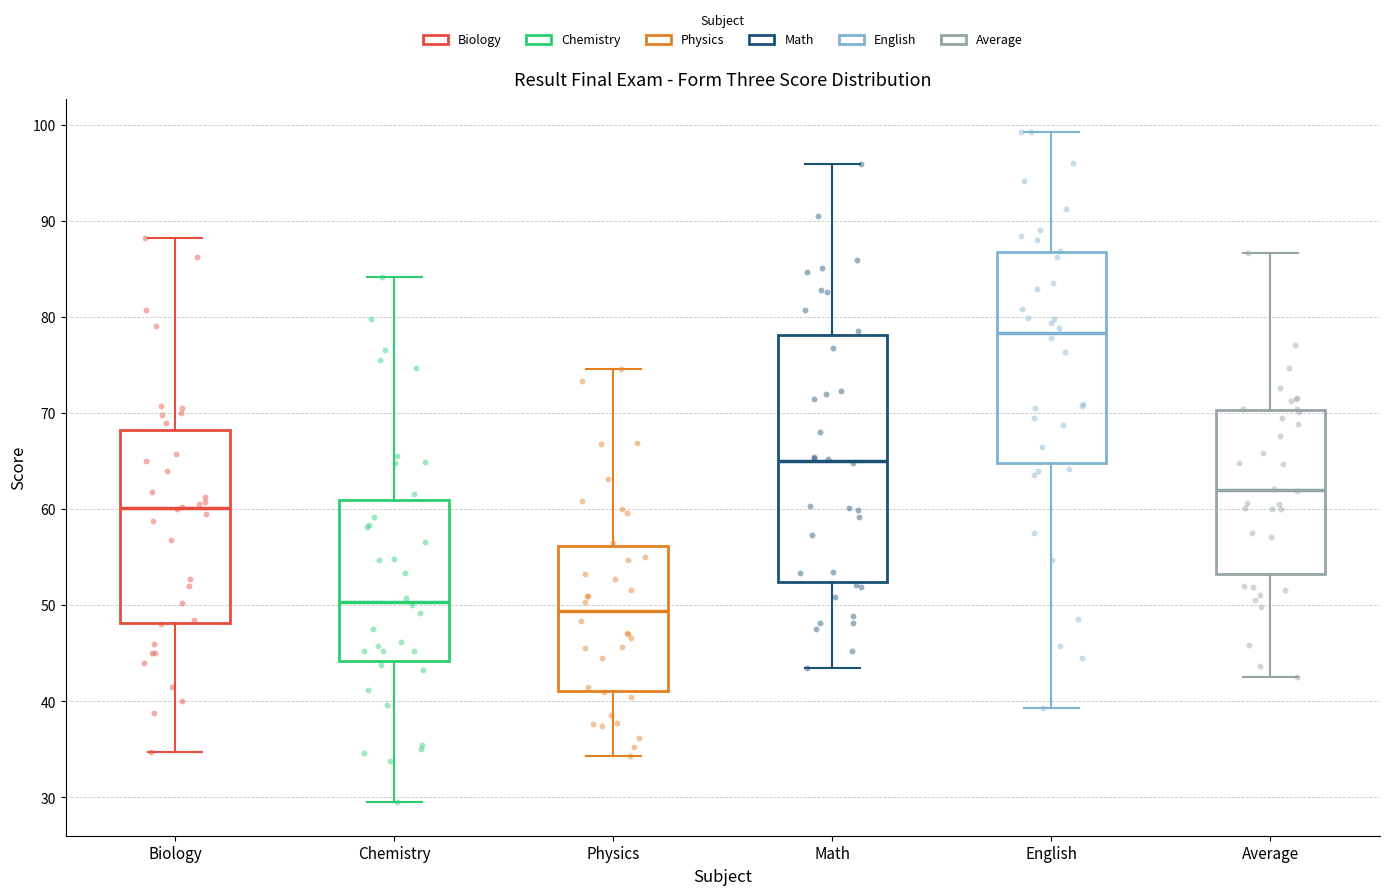

Which box's median line is the lowest?

Physics